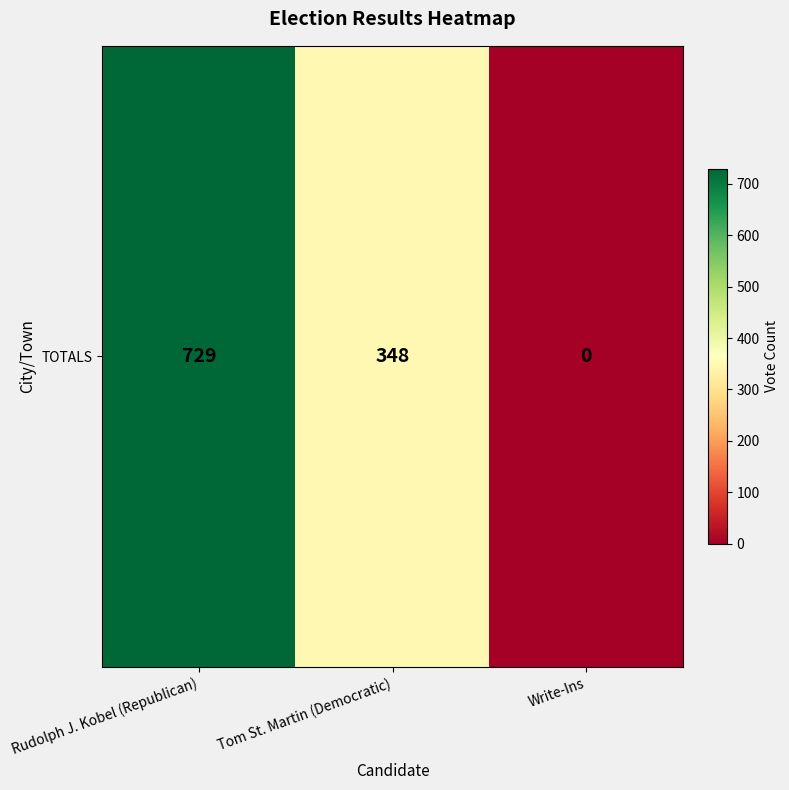

List the labels in order of value, smallest first.

Write-Ins, Tom St. Martin (Democratic), Rudolph J. Kobel (Republican)